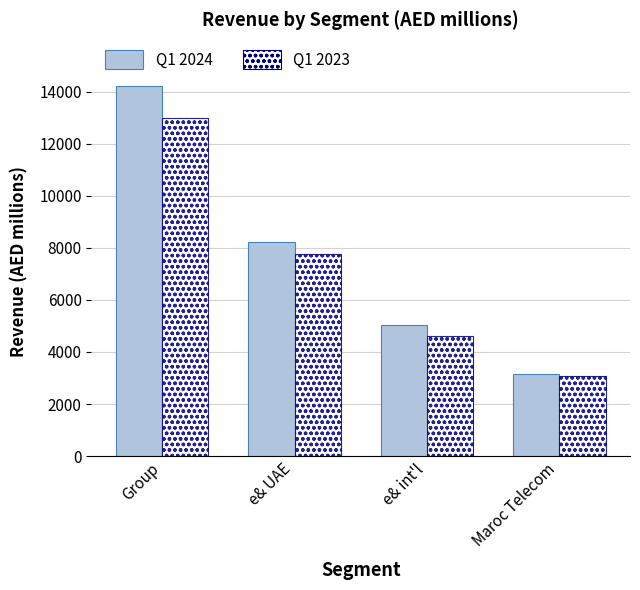

List the labels in order of Q1 2024 value, smallest first.

Maroc Telecom, e& int'l, e& UAE, Group